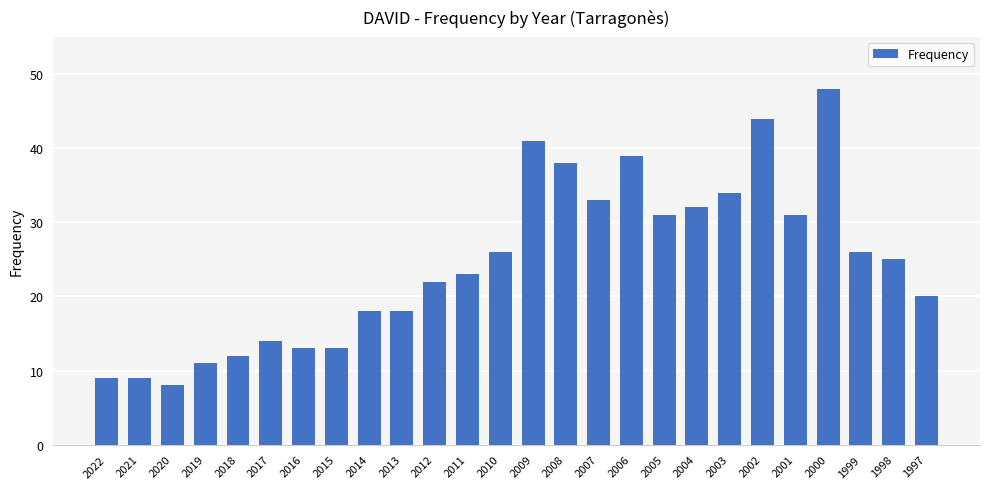

What is the difference between the values at 2018 and 2022?

3